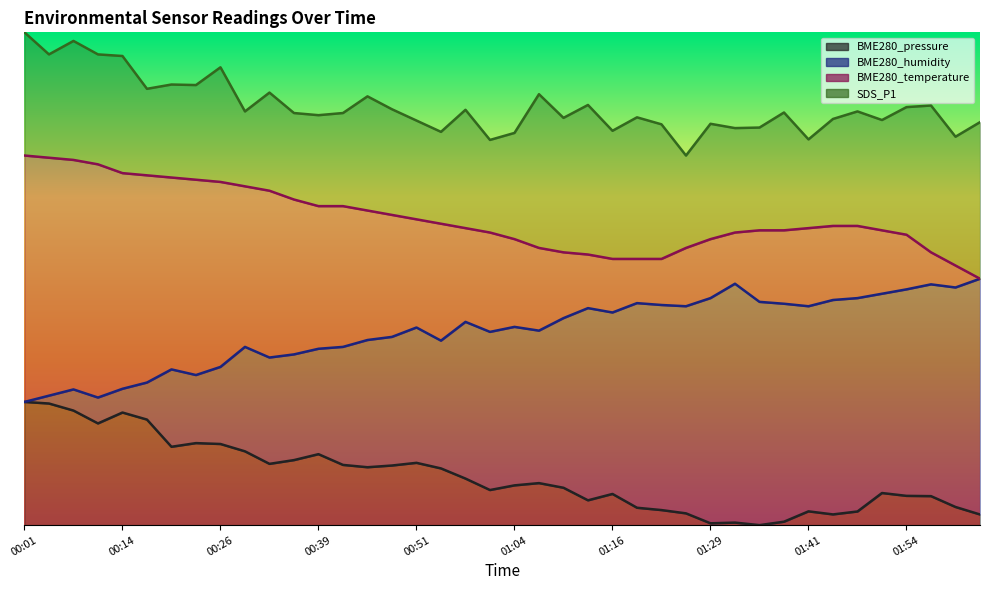

What is the sum of all SDS_P1 values?

34.0